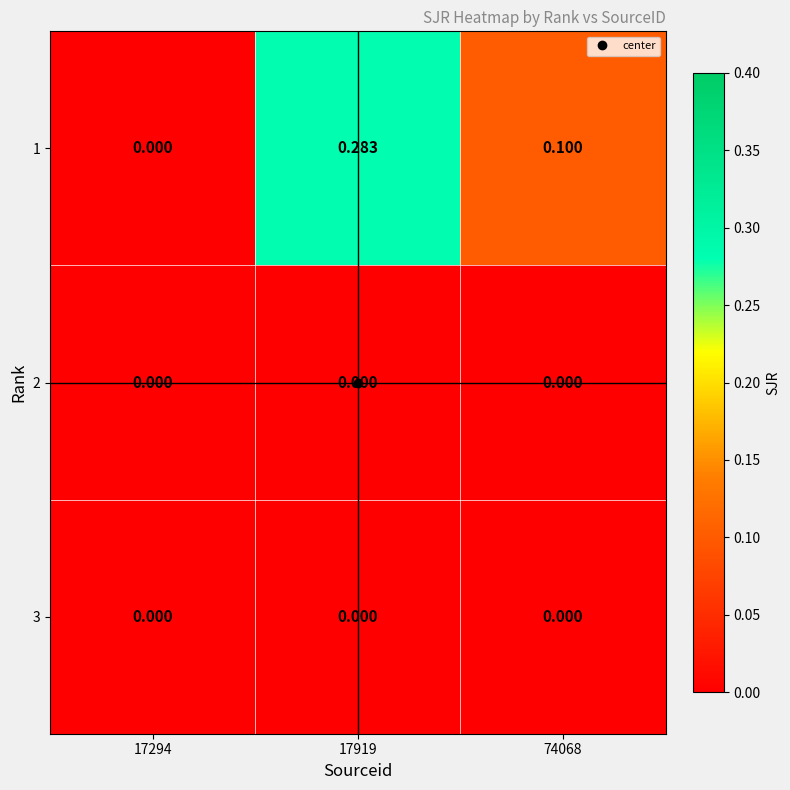

Is the value of 1 at 17919 greater than the value of 3 at 17919?

Yes